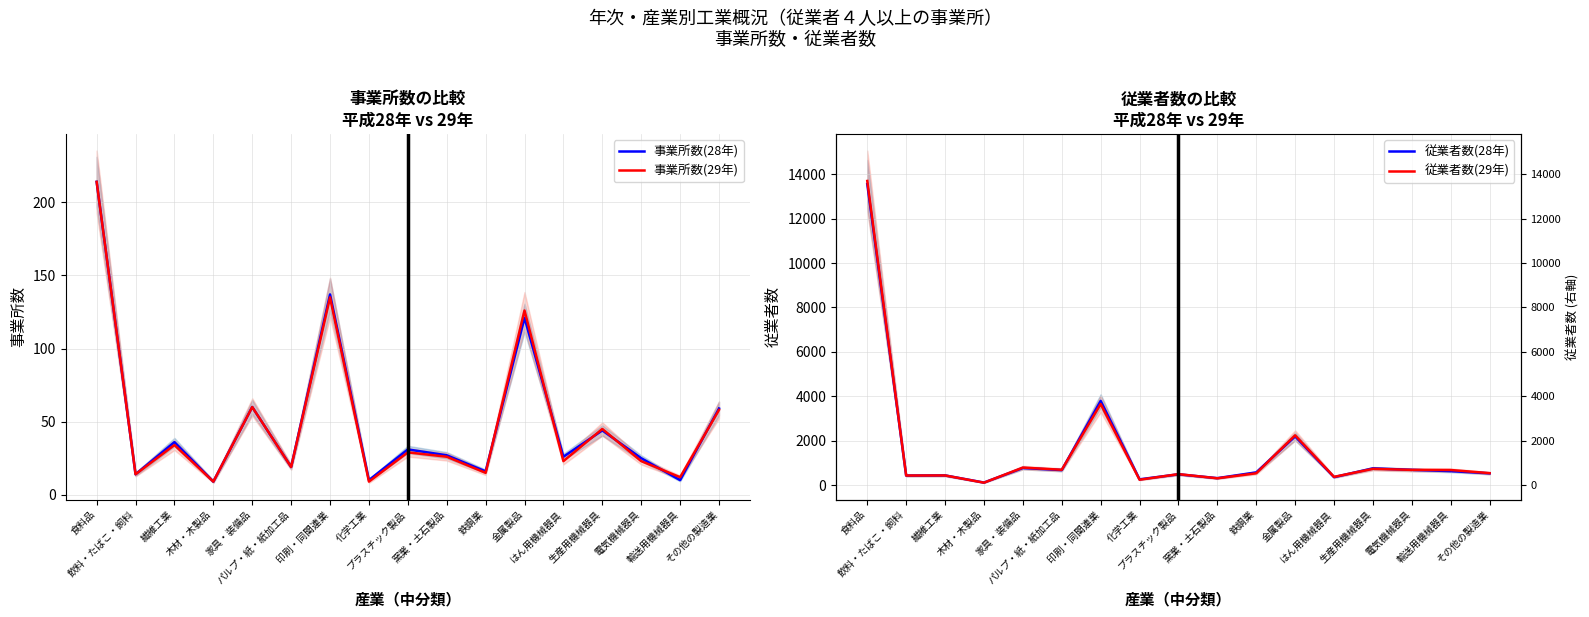

Reading left to right, extract all data points from this chart.

事業所数(28年): 214	14	36	9	60	19	137	10	31	27	16	121	26	44	25	10	59
事業所数(29年): 214	14	34	9	60	19	135	9	29	26	15	126	23	45	23	12	58
従業者数(28年): 13560	426	433	111	767	673	3790	257	483	310	570	2190	355	751	684	626	527
従業者数(29年): 13699	428	432	106	786	688	3649	239	491	304	530	2240	368	729	683	677	536